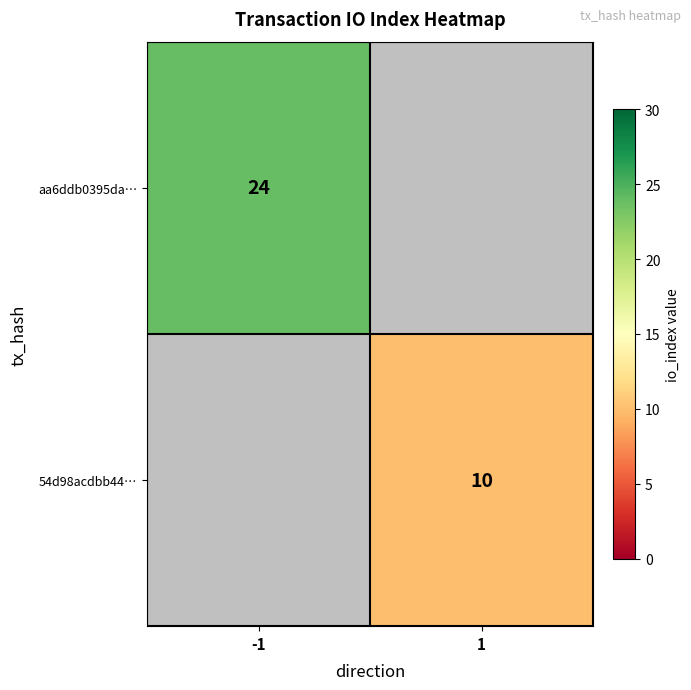

The value of 54d98acdbb44… at 1 is 15. True or false?

False